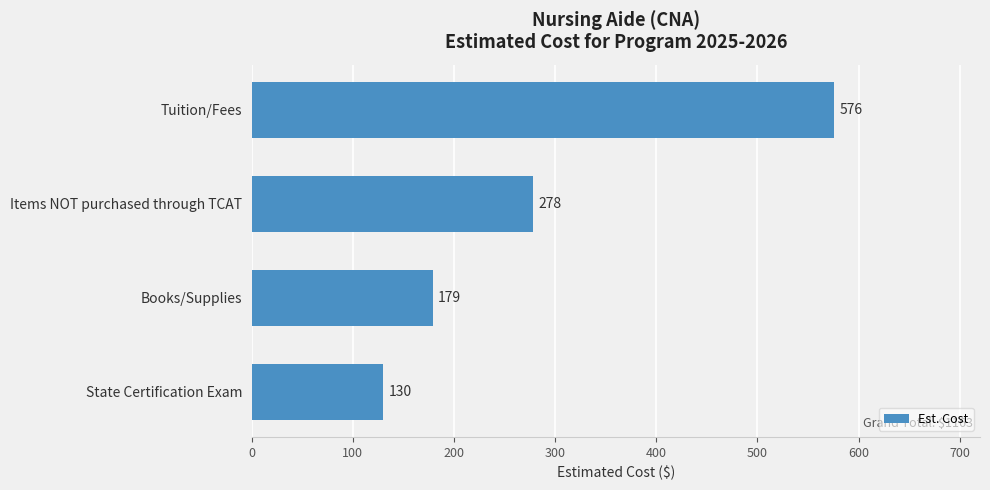

What is the sum of all values?

1163